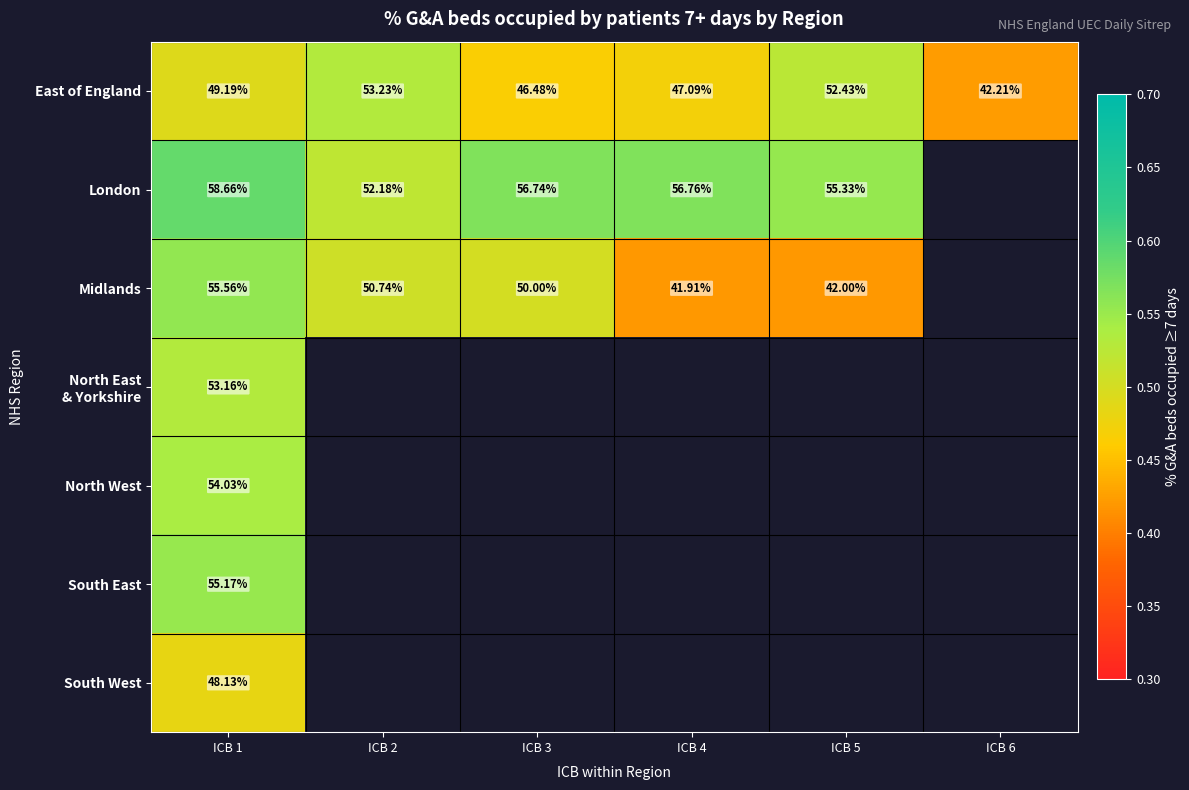

Rank the series by their maximum value, from highest to lowest.

London, Midlands, South East, North West, East of England, North East & Yorkshire, South West